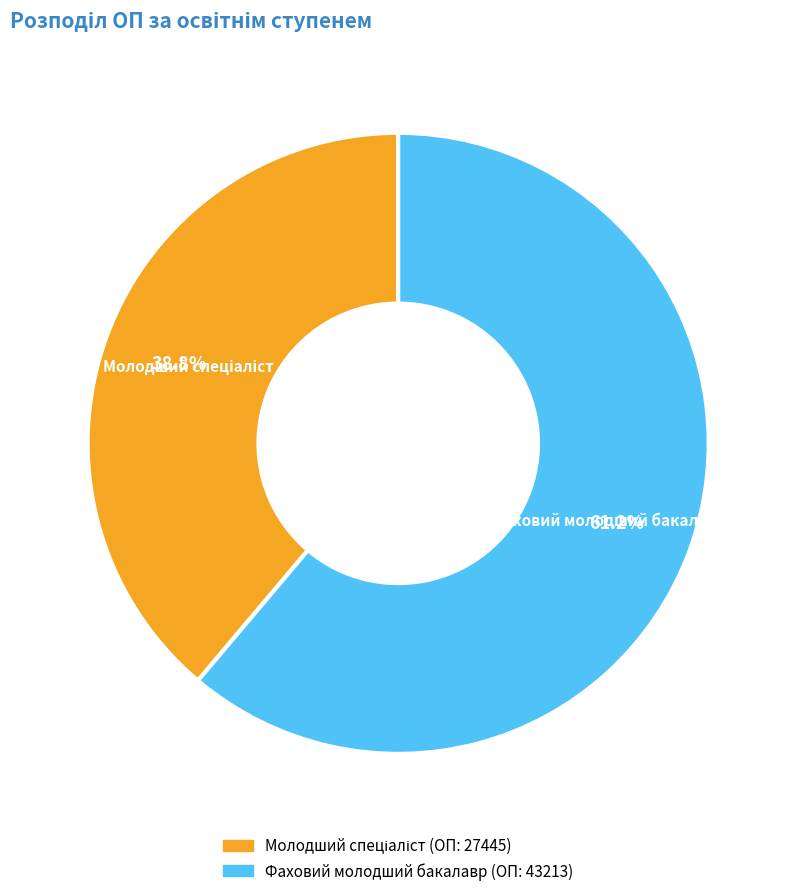

Does Фаховий молодший бакалавр represent more than half of the total?

Yes